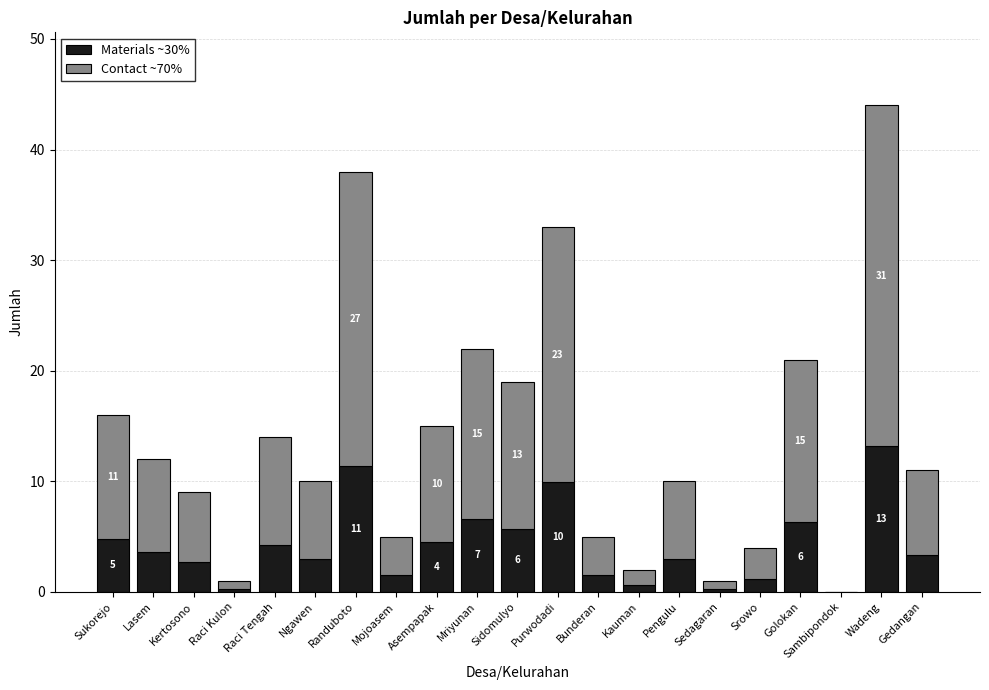

Which category has the highest value in the Materials ~30% series?

Wadeng